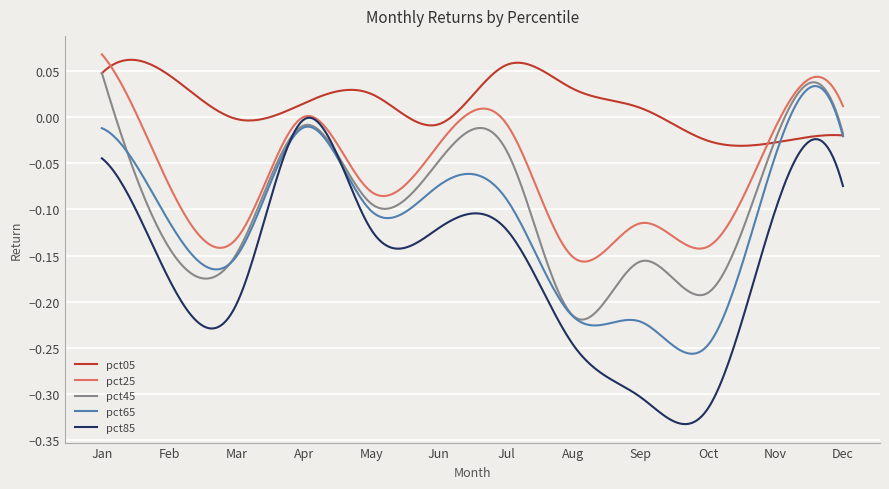

True or false: pct65 and pct25 intersect in this chart.

False